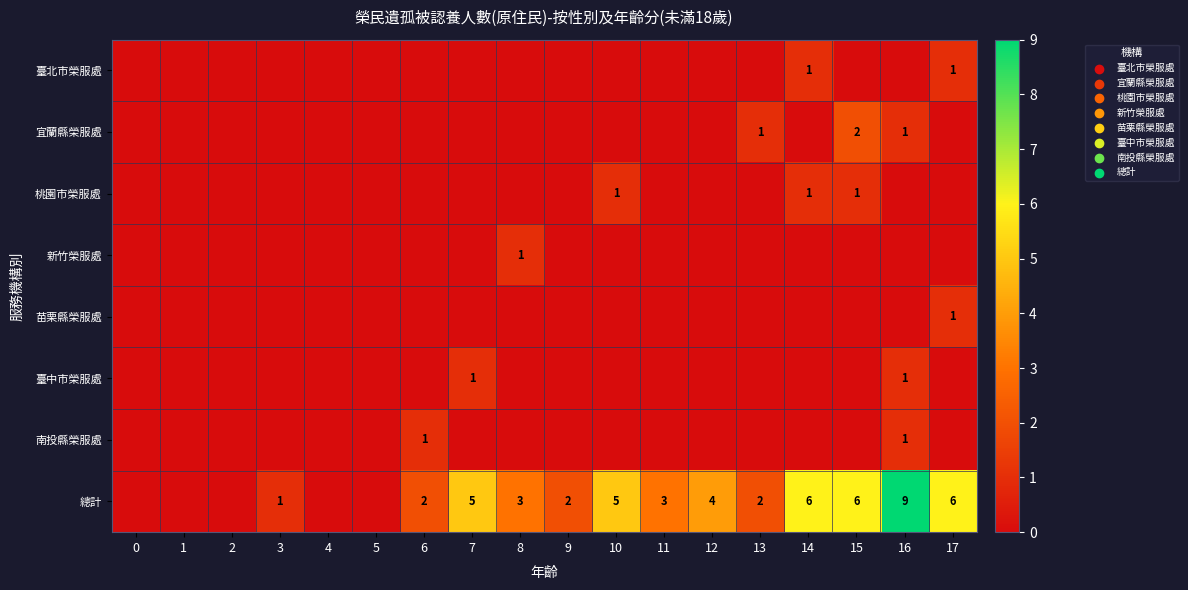

Is the value of 桃園市榮服處 at 14 greater than the value of 宜蘭縣榮服處 at 15?

No